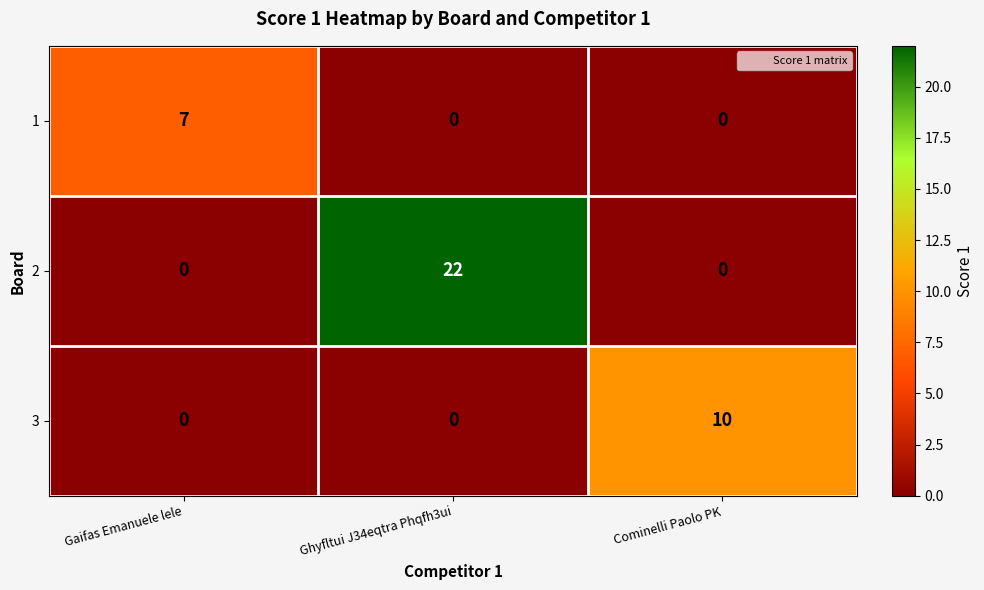

True or false: 3 has a value of 0 at Gaifas Emanuele lele.

True